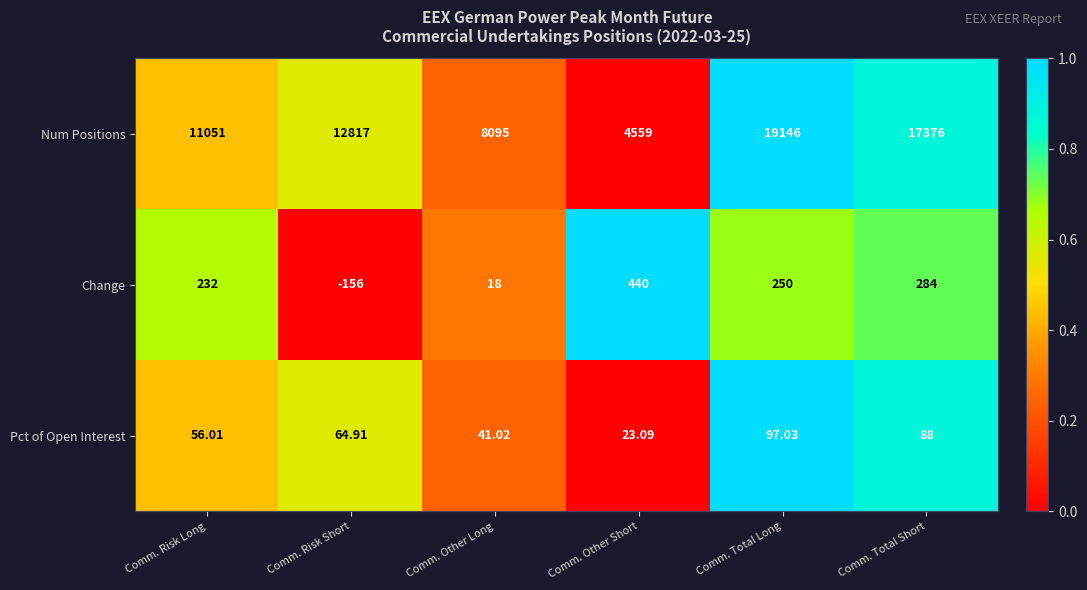

Which label corresponds to the largest value in the chart?

Comm. Total Long